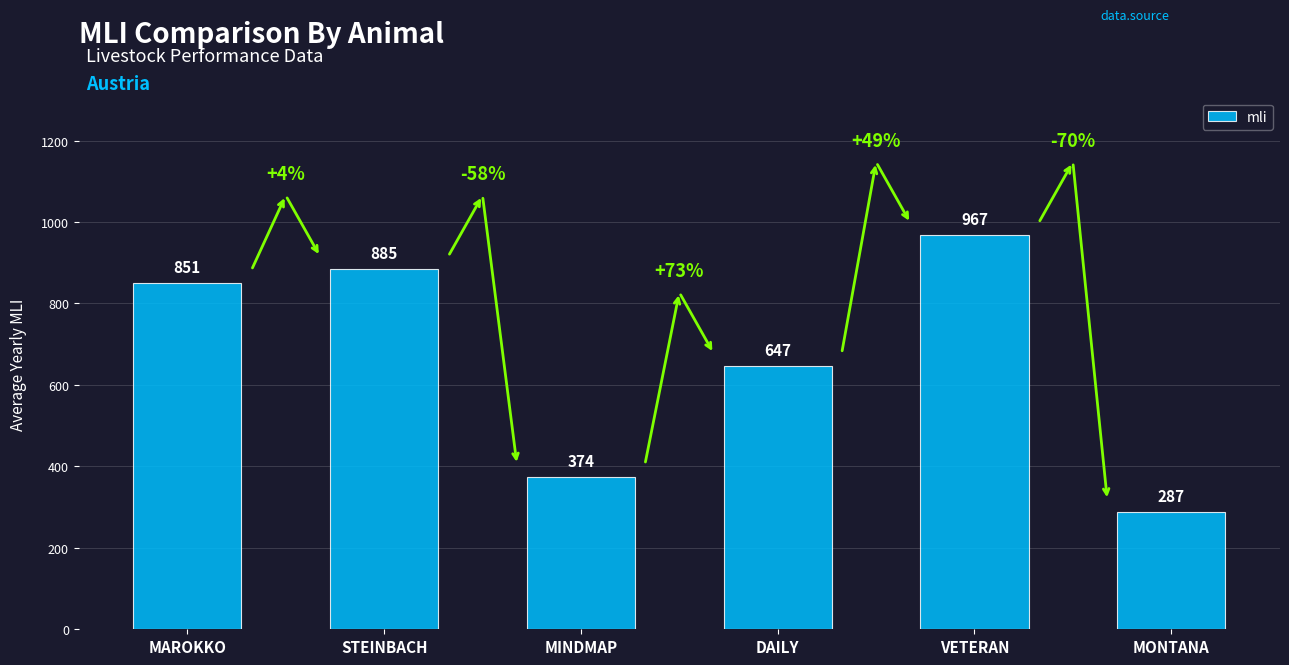

What is the label of the 6th bar from the left?

MONTANA